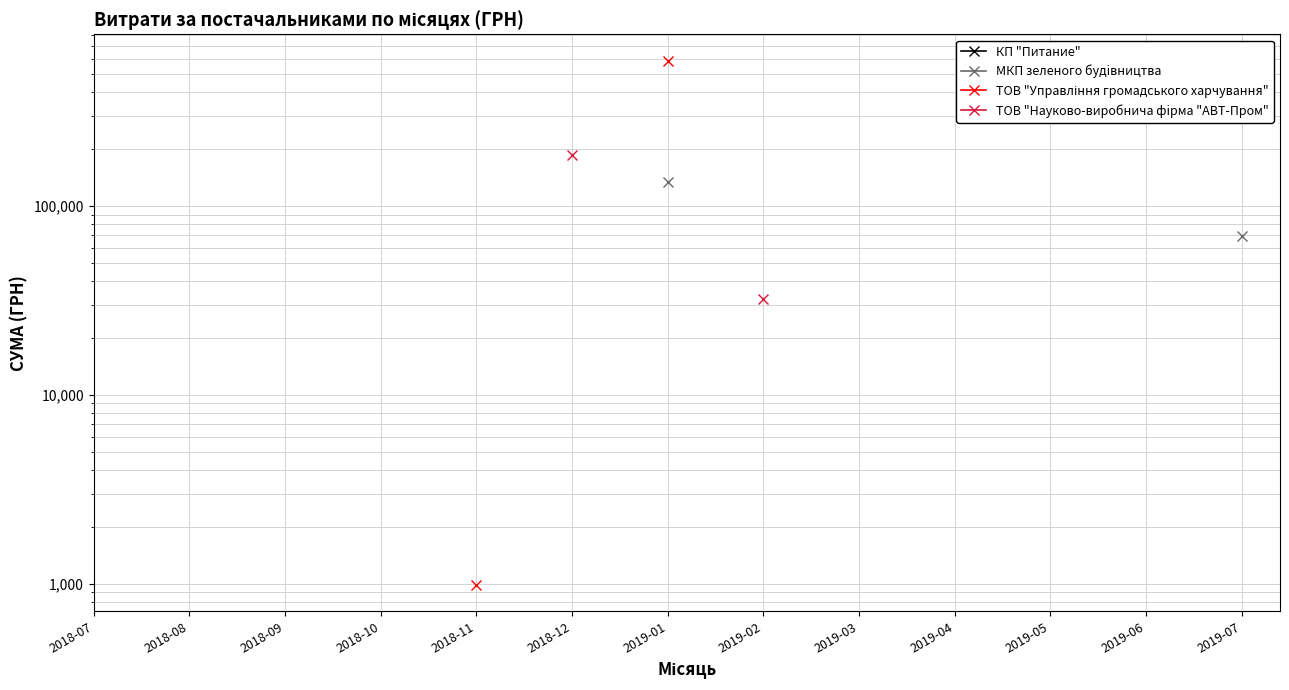

Where does the ТОВ "Управління громадського харчування" series first go above 587884?

2019-01